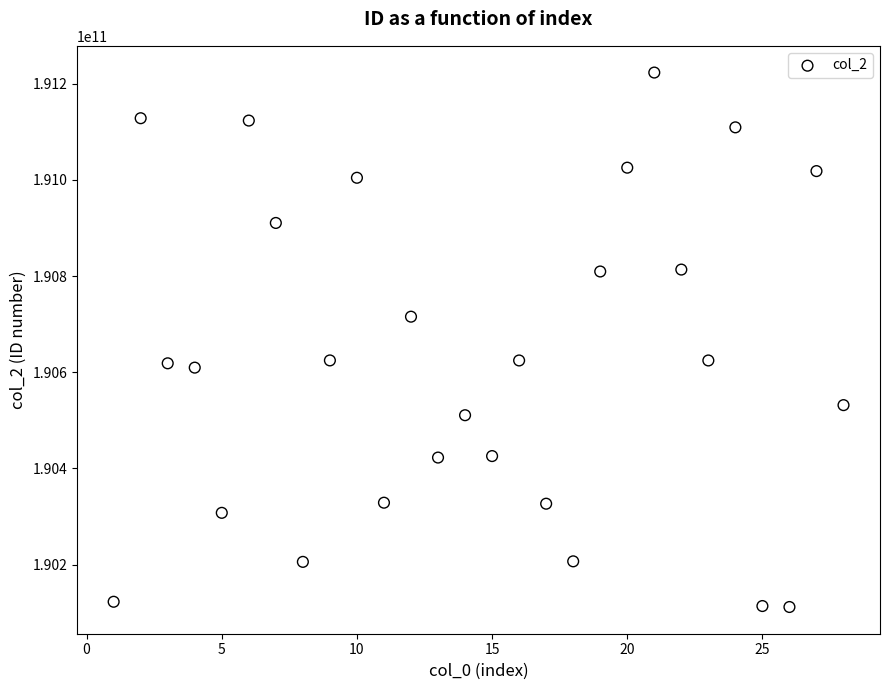

What is the range of X values (max minus min)?

27